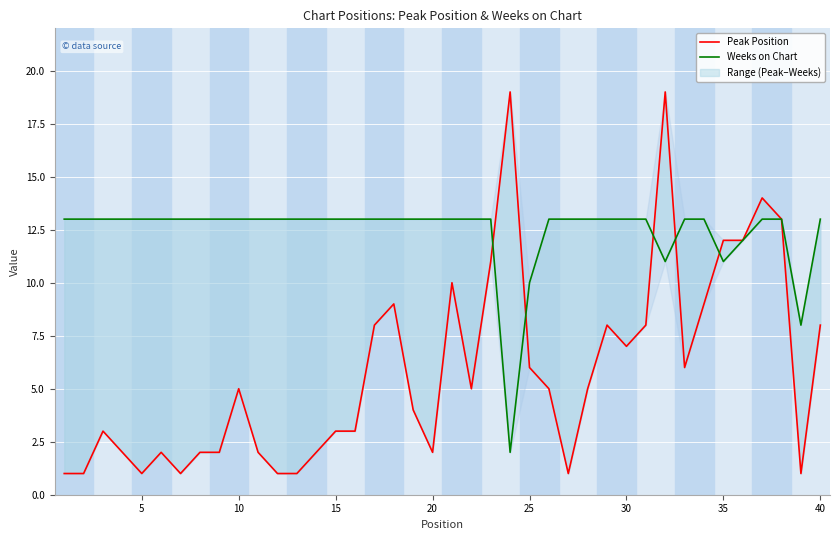

Reading left to right, transcribe all the data shown in this chart.

Peak Position: 1	1	3	2	1	2	1	2	2	5	2	1	1	2	3	3	8	9	4	2	10	5	11	19	6	5	1	5	8	7	8	19	6	9	12	12	14	13	1	8
Weeks on Chart: 13	13	13	13	13	13	13	13	13	13	13	13	13	13	13	13	13	13	13	13	13	13	13	2	10	13	13	13	13	13	13	11	13	13	11	12	13	13	8	13